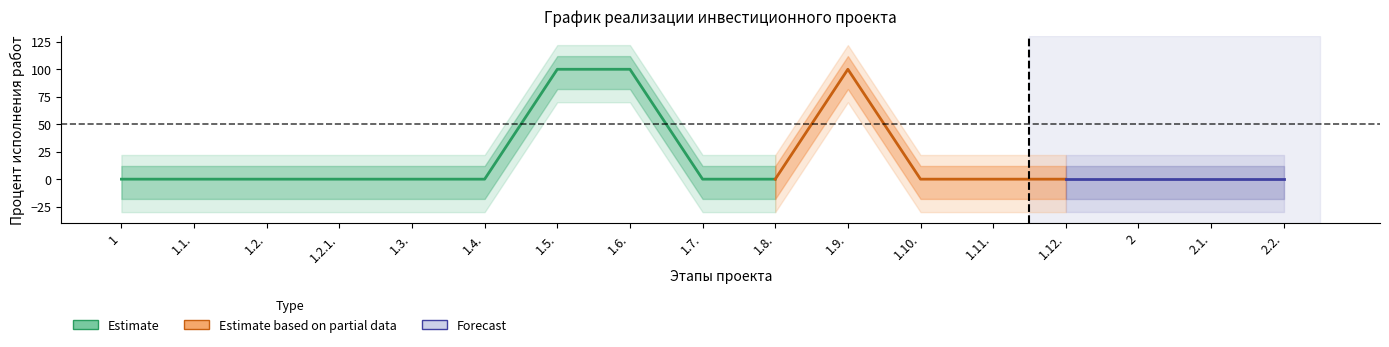

True or false: Процент выполнения за период has more than 0 points higher than both neighbors.

False